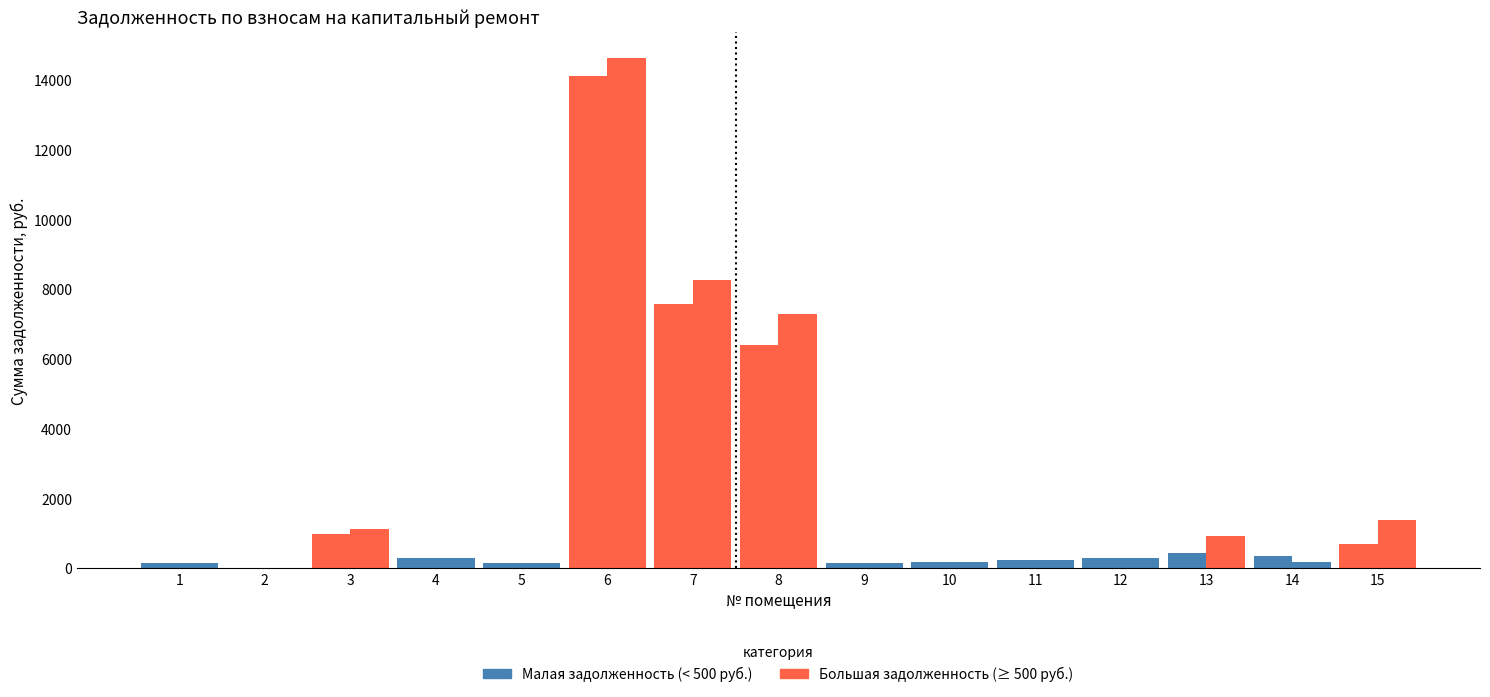

The value of задолженность (кон.) at 13 is 357.1. True or false?

False